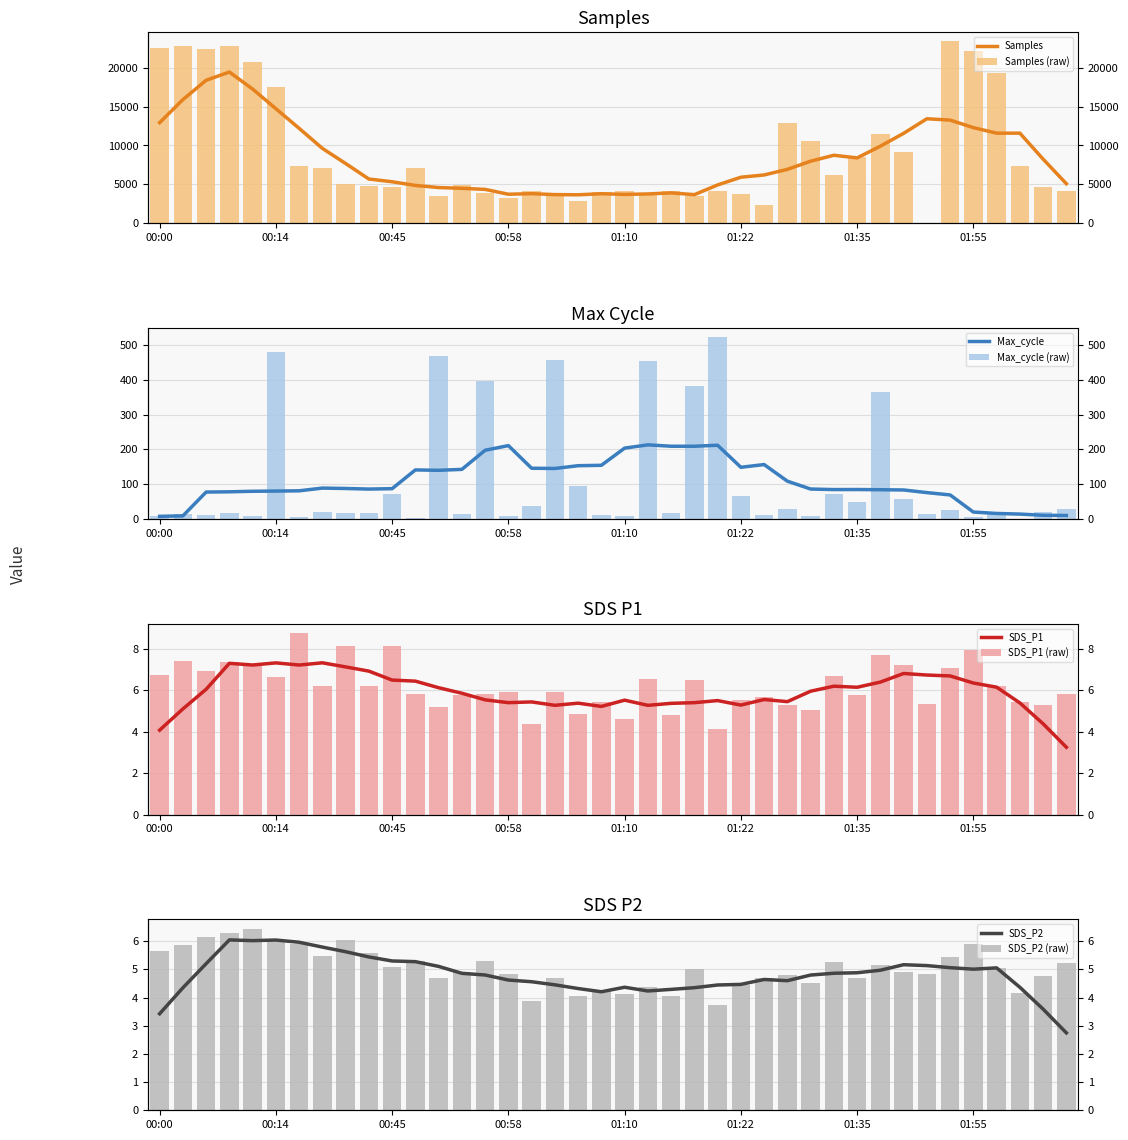

How many bars are there in total?

160